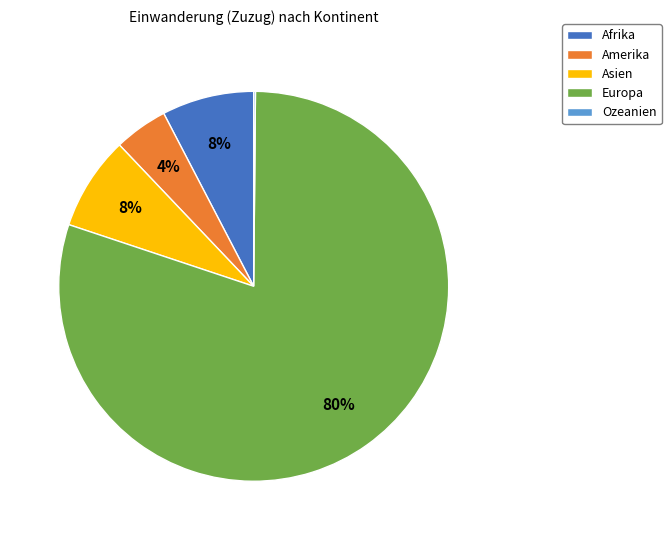

To the nearest percent, what portion does Afrika represent?

8%